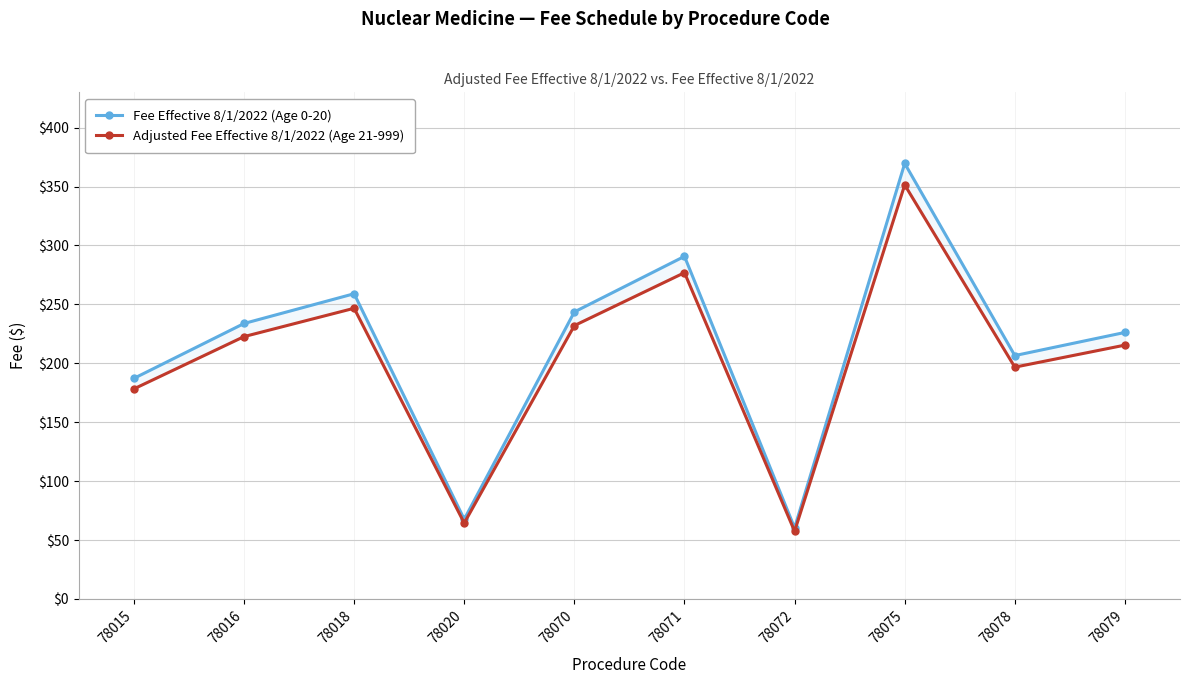

True or false: Adjusted Fee Effective 8/1/2022 (Age 21-999) and Fee Effective 8/1/2022 (Age 0-20) intersect in this chart.

False